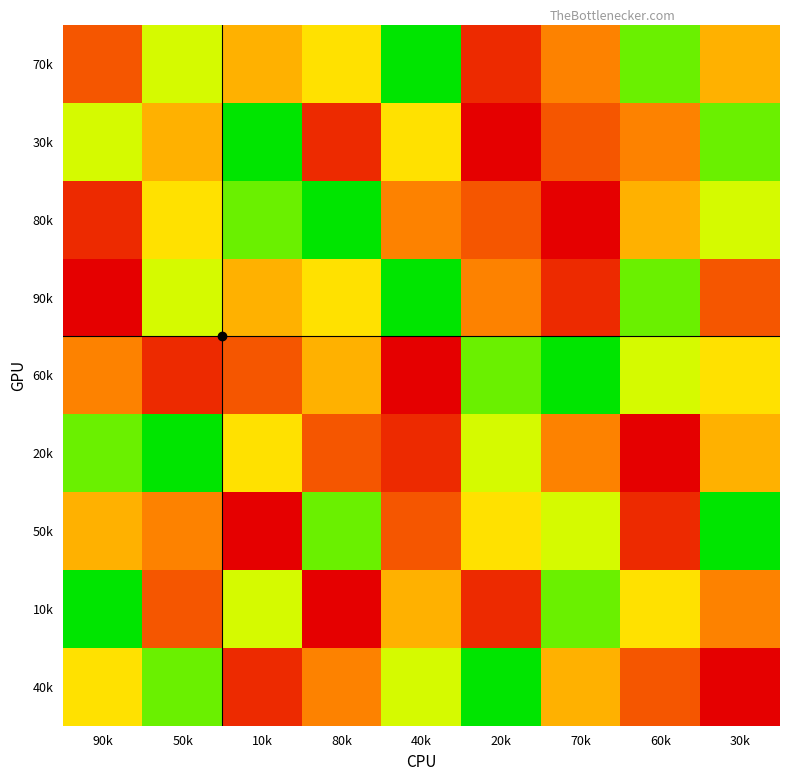

How many series are shown in this chart?

9